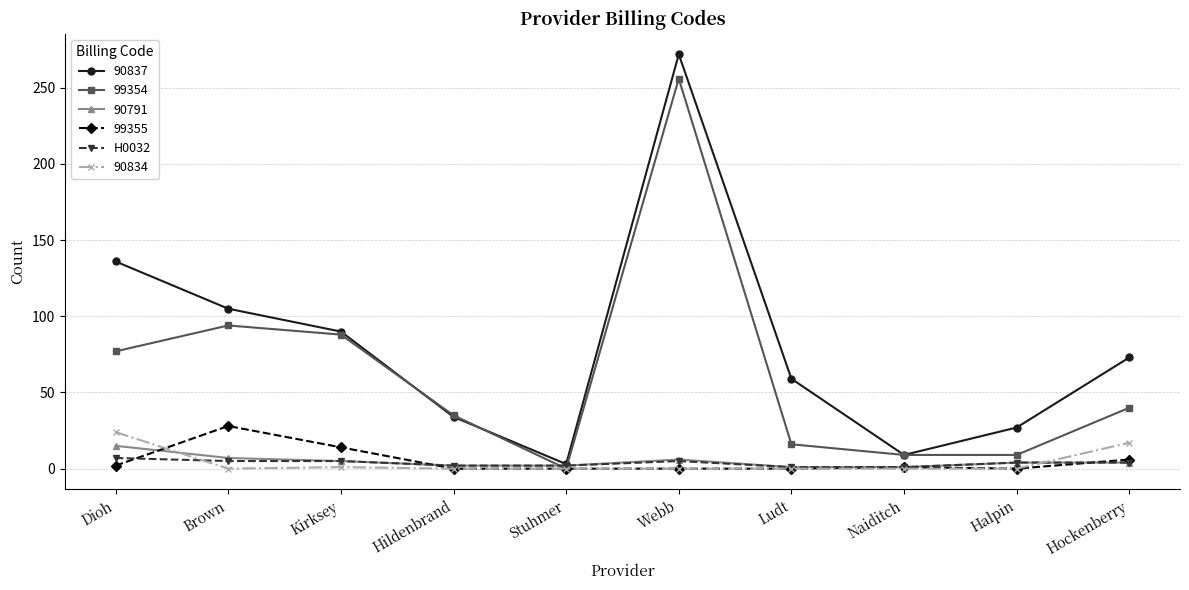

At which category is the sum across all series the highest?

Webb